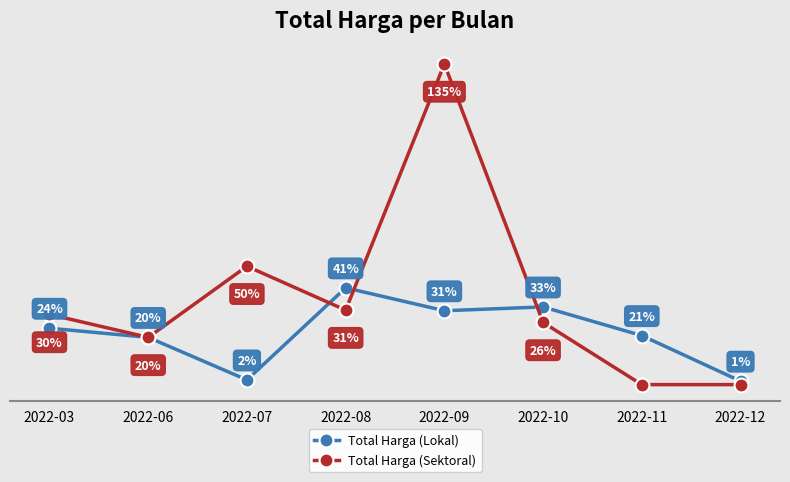

What is the difference between the second highest and second lowest values in the Total Harga (Lokal) series?

307528000